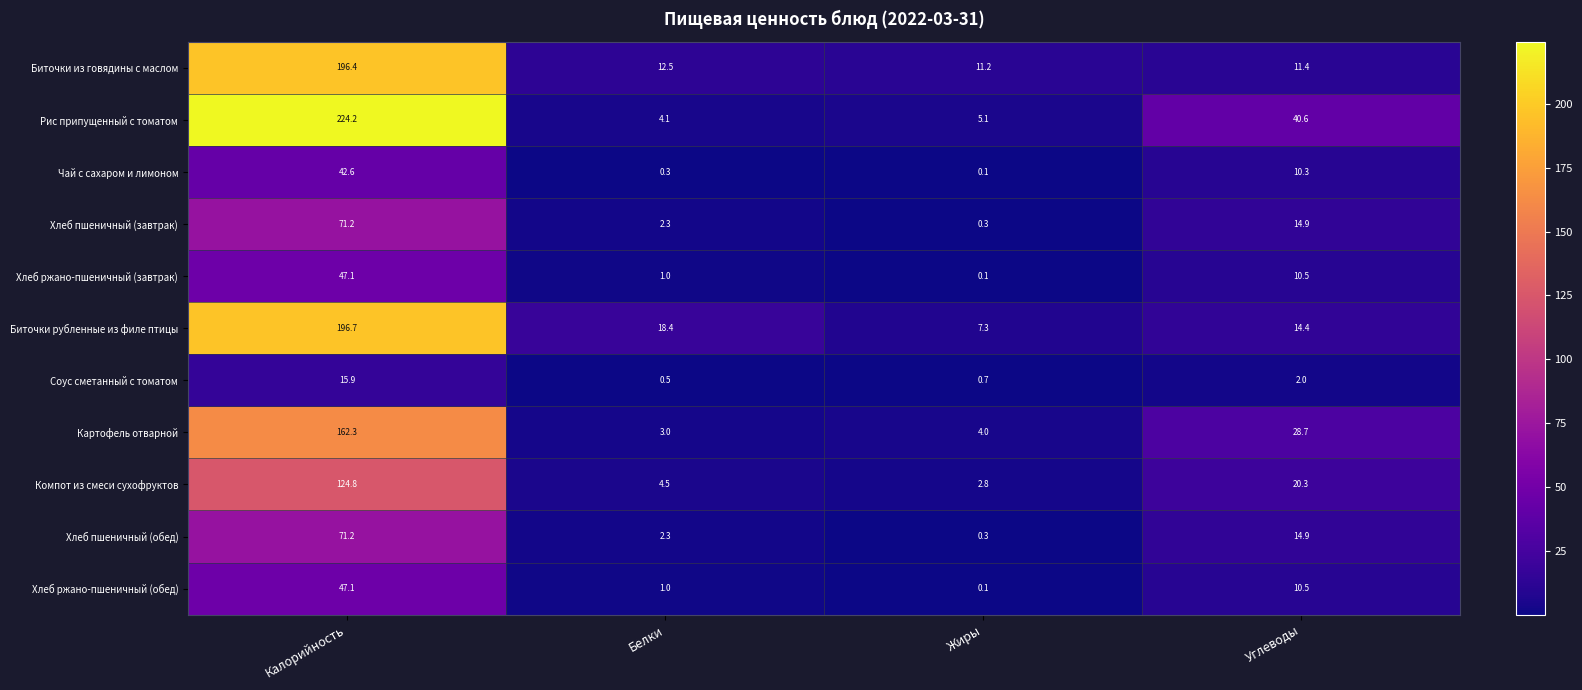

How many data points does each series have?

4